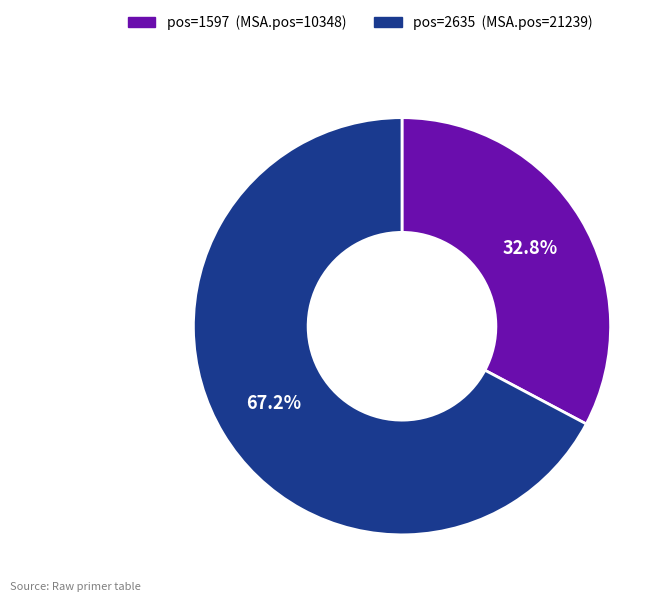

Does any single category account for the majority?

Yes